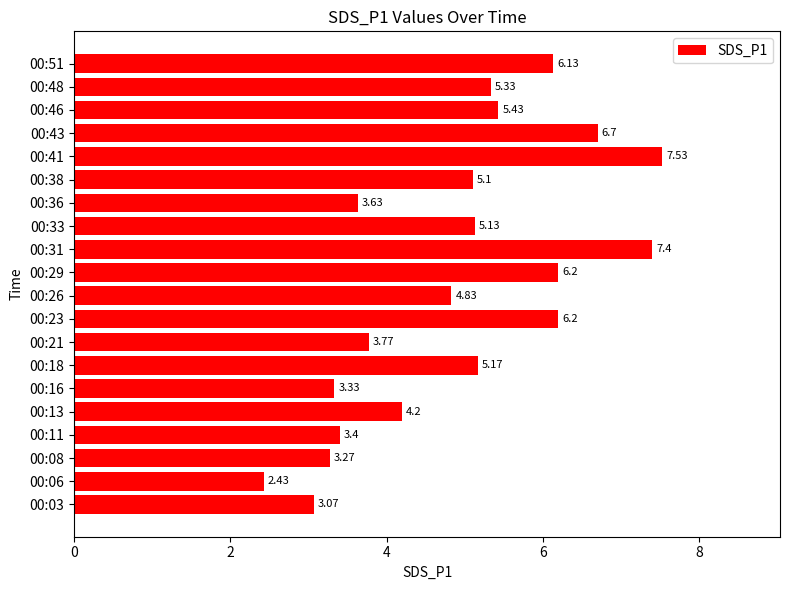

What is the average value?

4.9